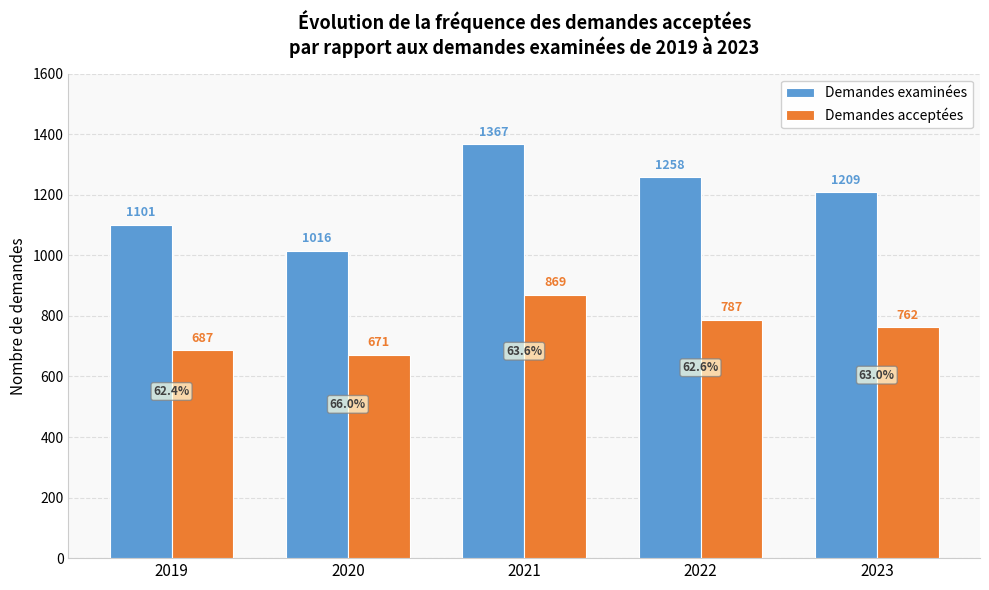

Reading left to right, transcribe all the data shown in this chart.

Demandes examinées: 2019=1101	2020=1016	2021=1367	2022=1258	2023=1209
Demandes acceptées: 2019=687	2020=671	2021=869	2022=787	2023=762